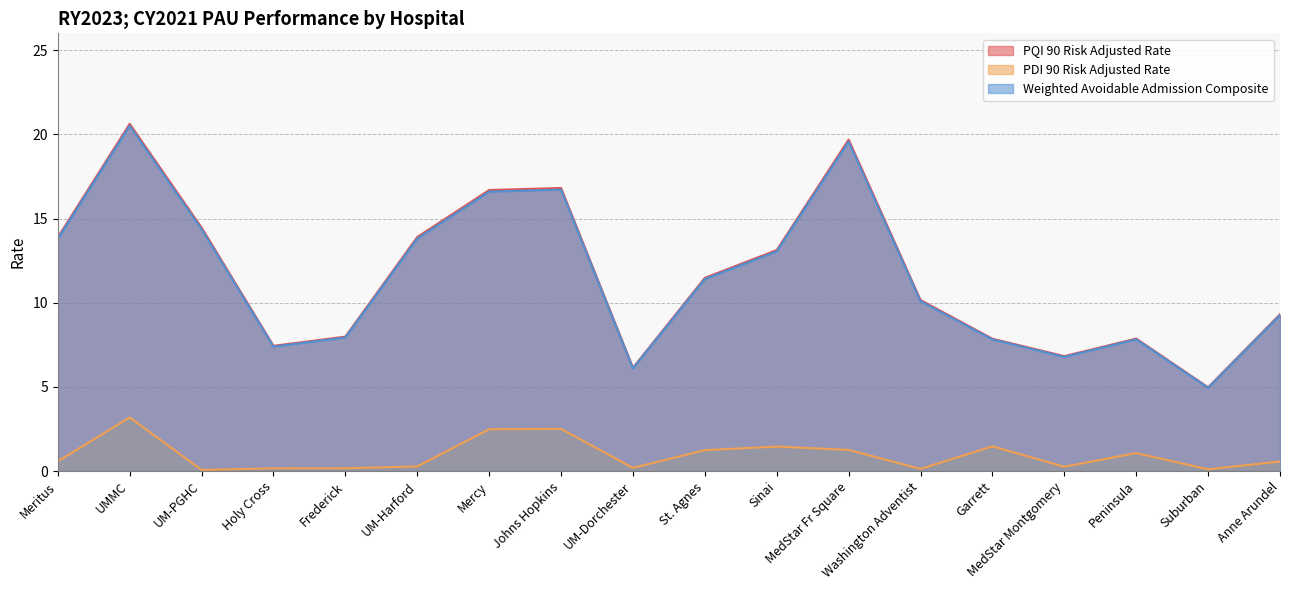

Which has a higher value, Mercy or Holy Cross?

Mercy